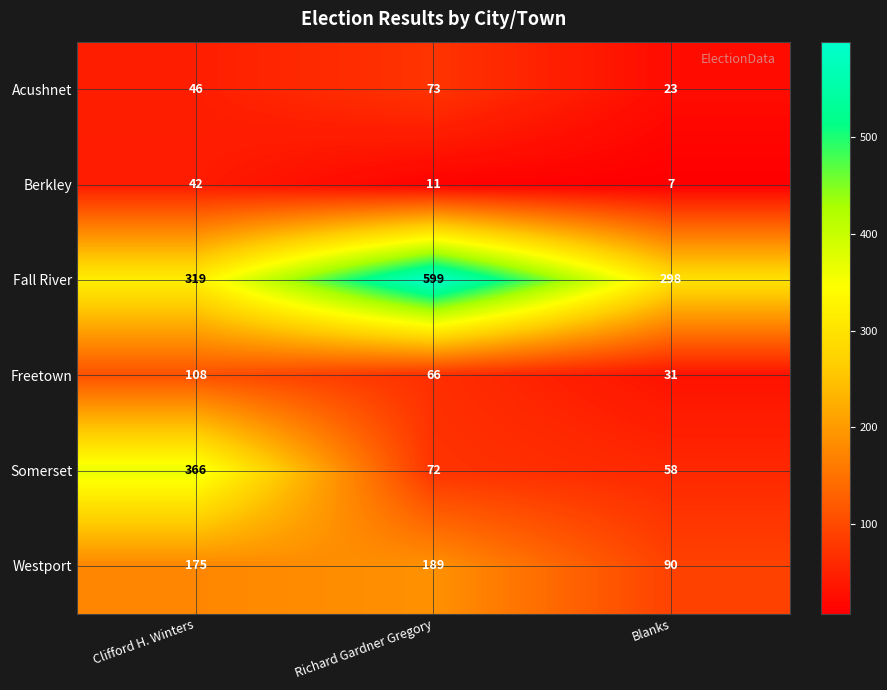

What is the approximate value of Westport at Clifford H. Winters, to the nearest 5?

175